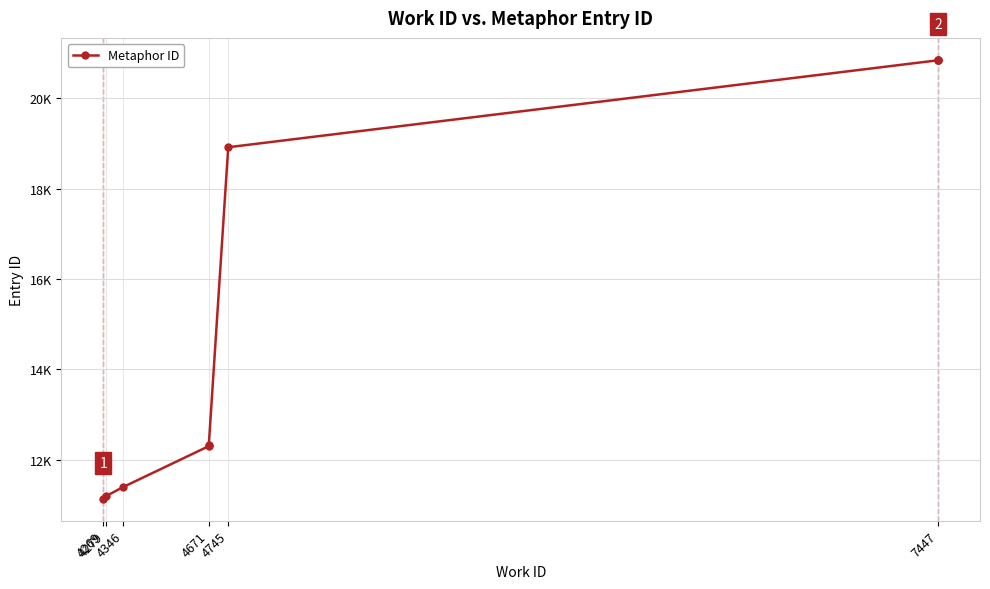

The chart shows a value of 11190 at 4279. True or false?

True